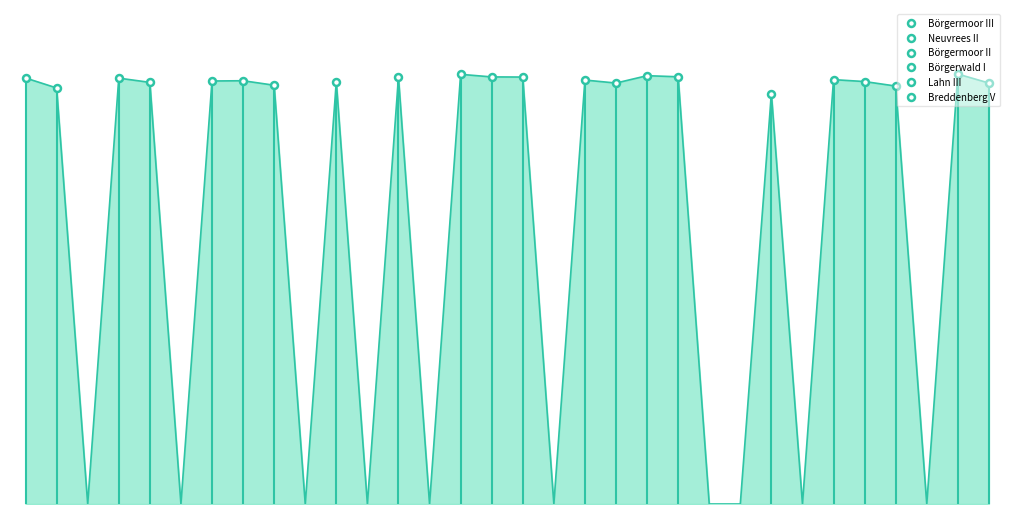

Where is Börgermoor III nearest to the value 156?

2